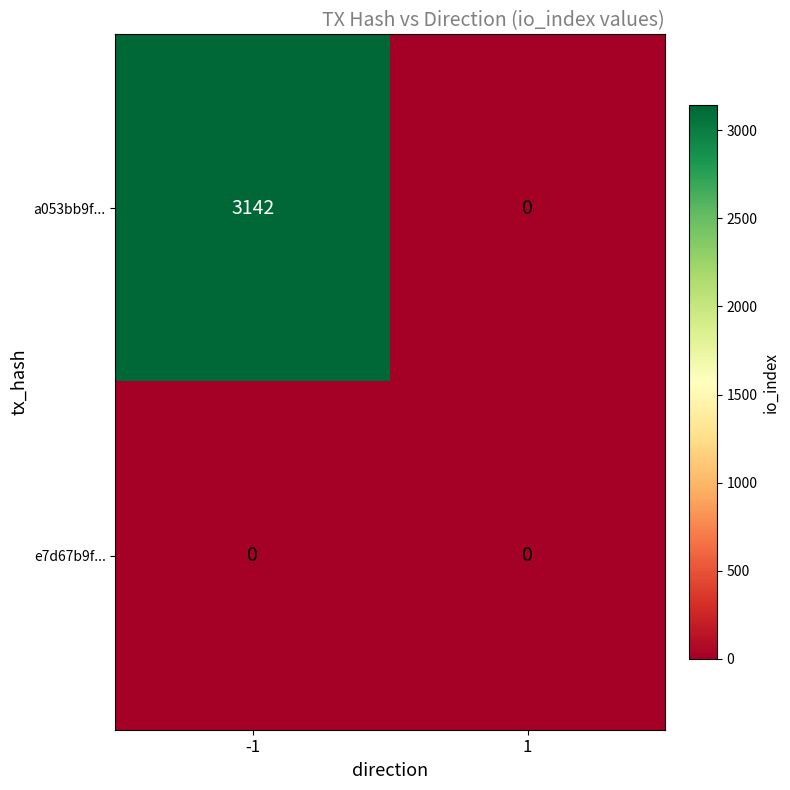

What is the maximum value for a053bb9f...?

3142